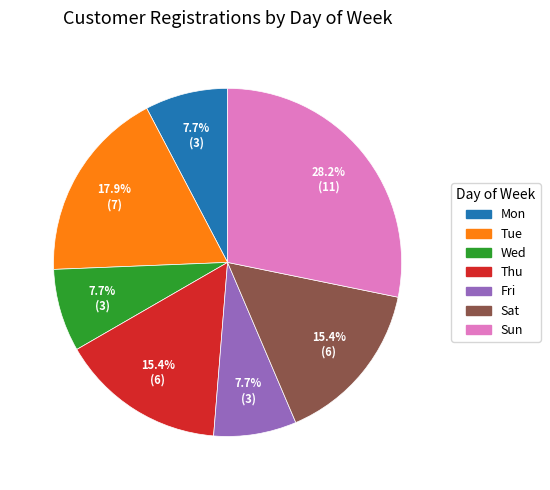

To the nearest percent, what percentage of the pie is Sun?

28%